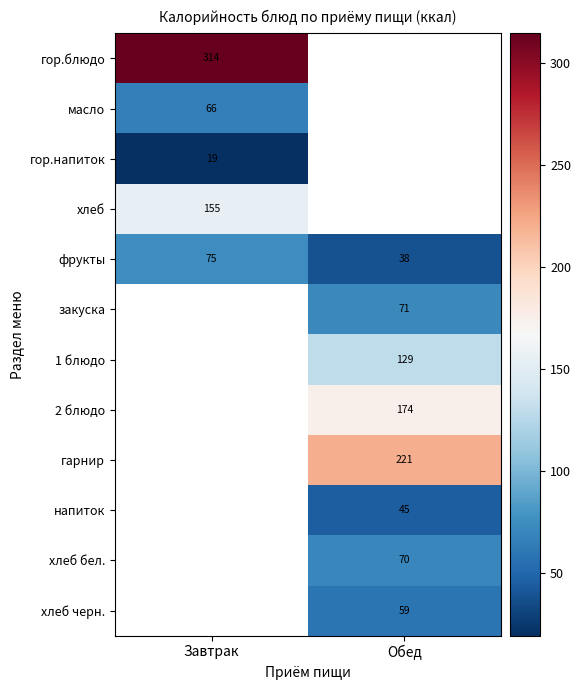

The закуска series shows 71.0 at Обед. True or false?

True